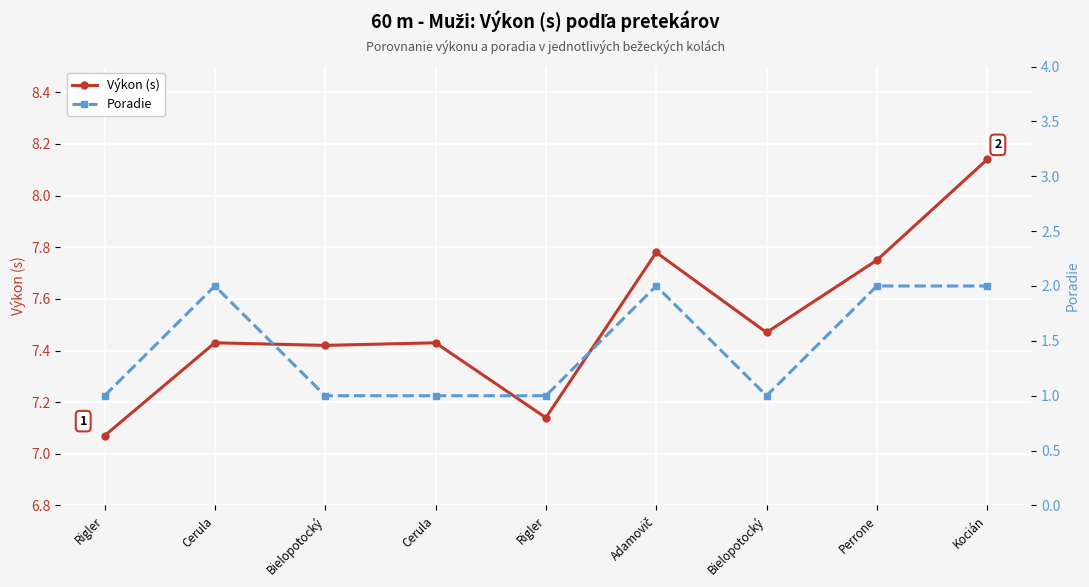

True or false: Poradie and Výkon (s) intersect in this chart.

False